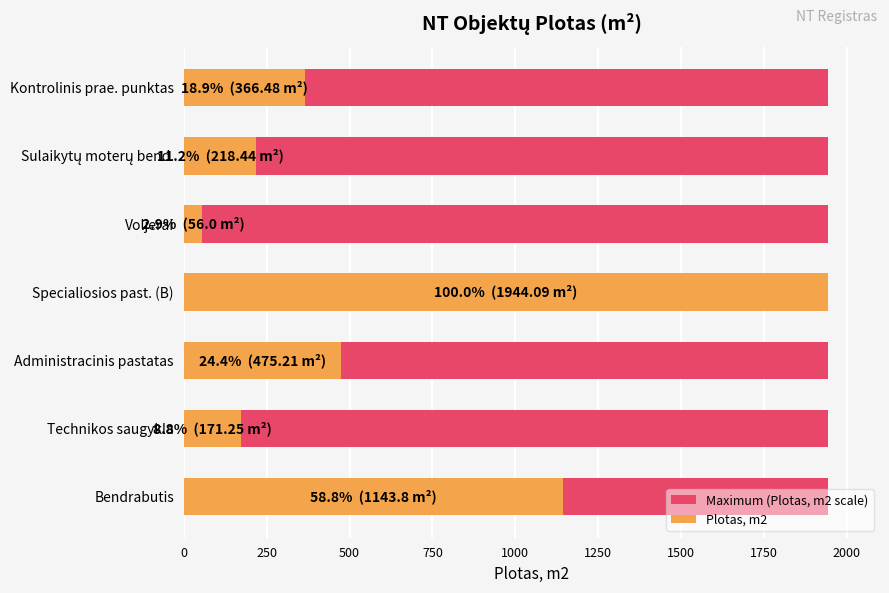

Are the bars horizontal?

Yes